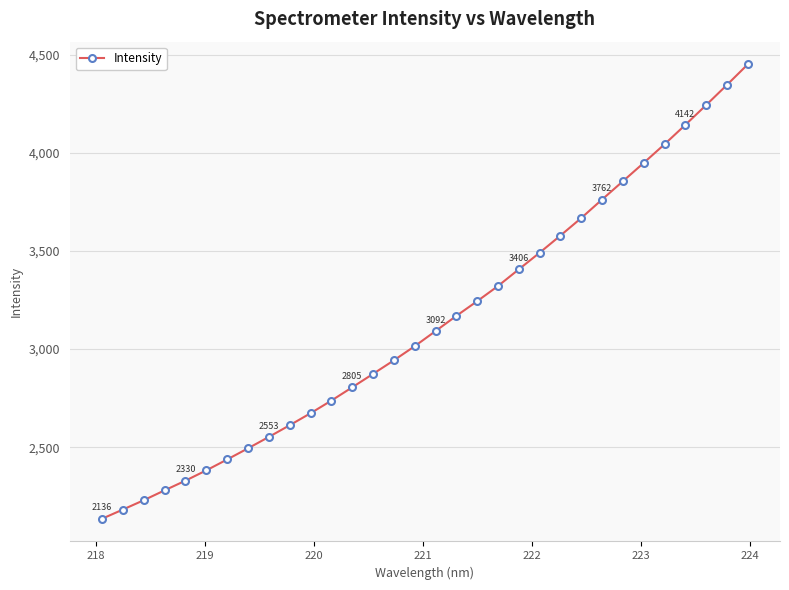

How many series are shown in this chart?

1